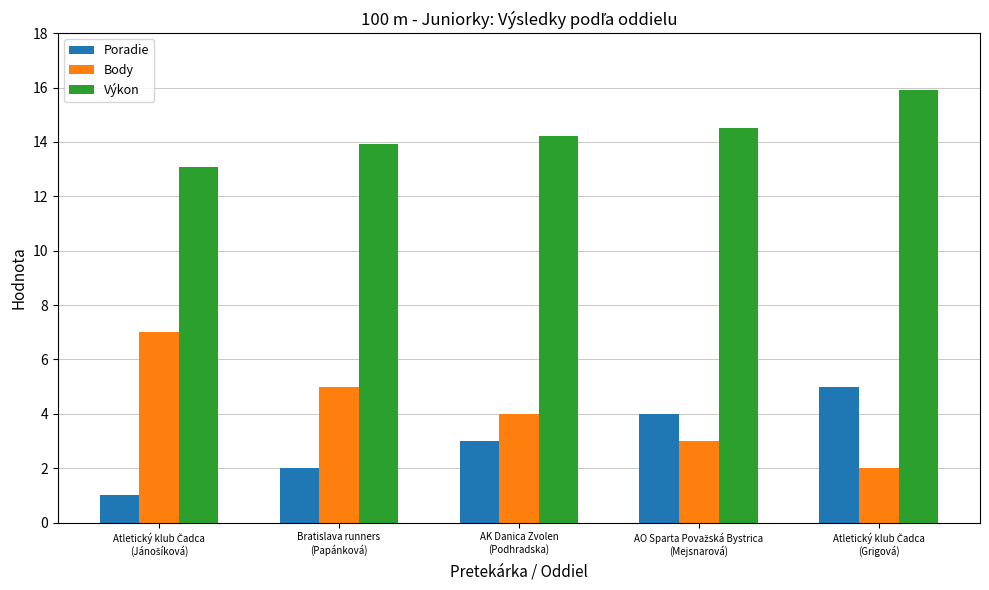

Which series has the largest total across all categories?

Výkon